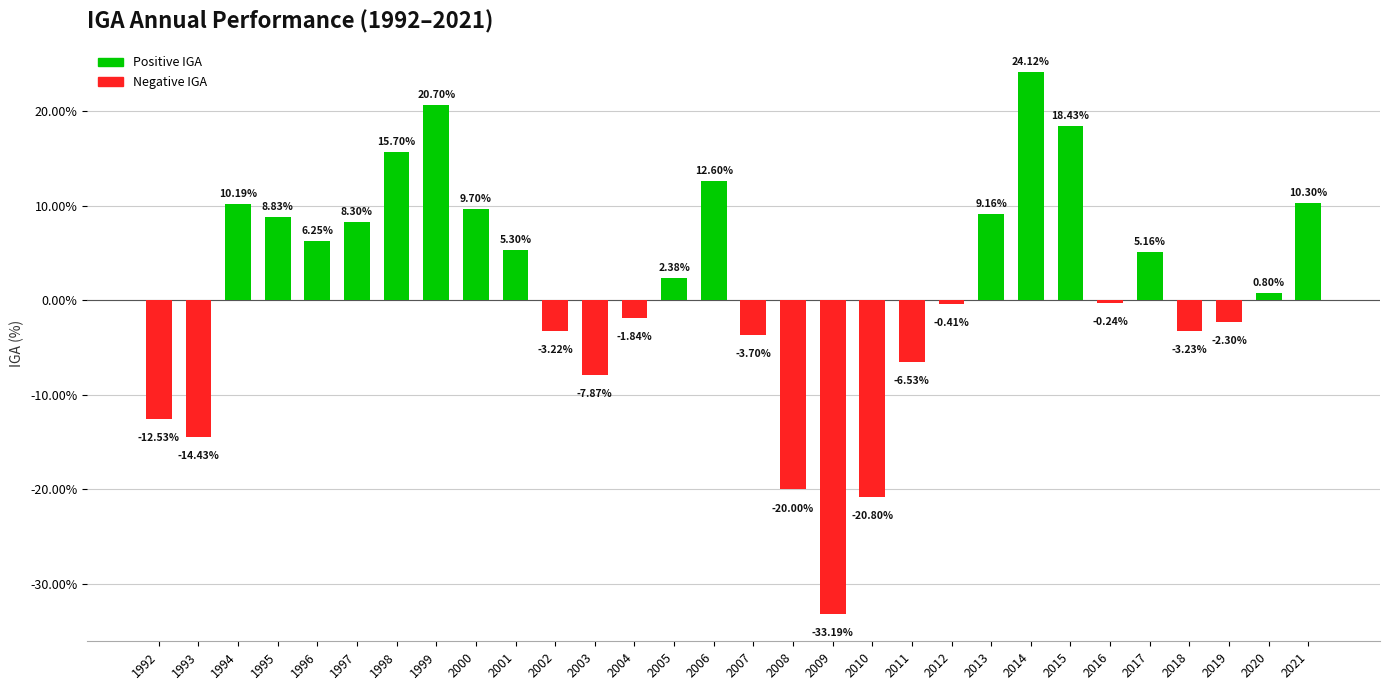

What is the maximum value shown in the chart?

24.1